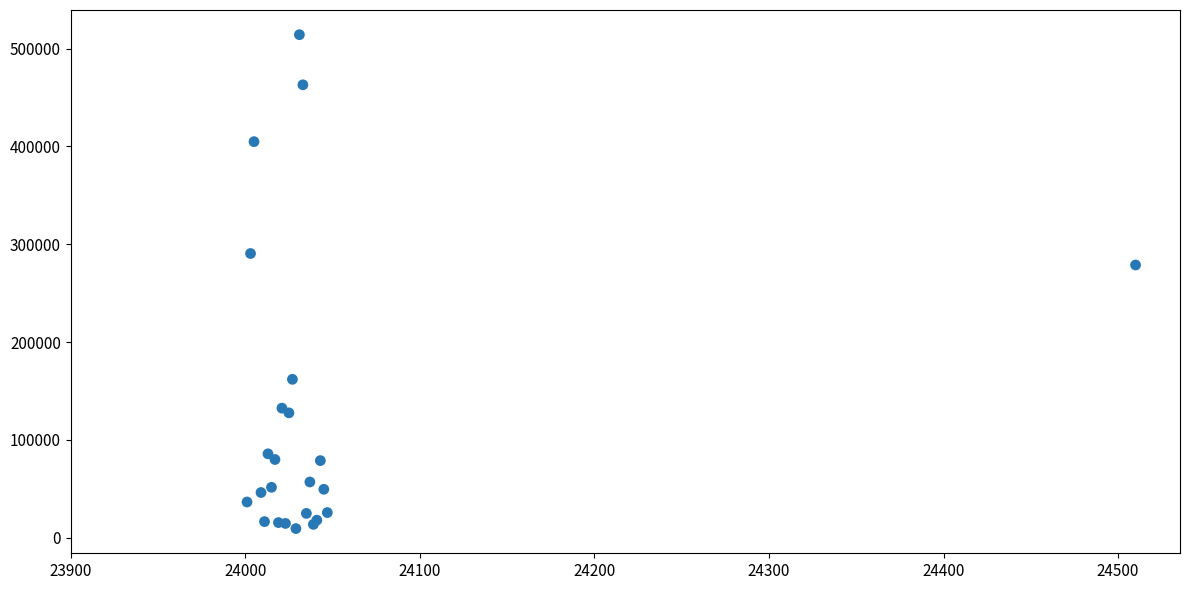

What Y value in the scatter plot is closest to 261761?

278792